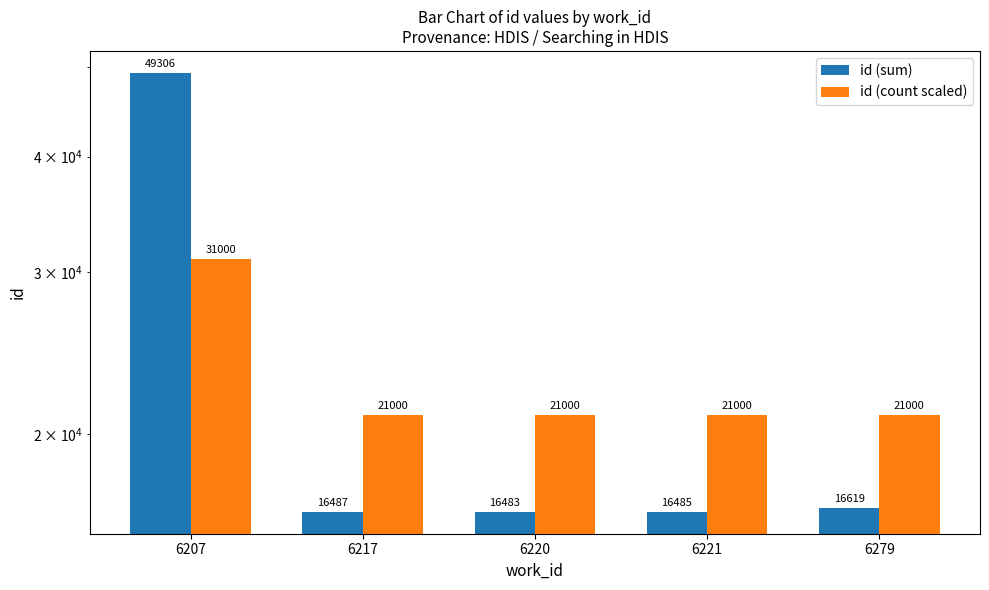

How many groups of bars are there?

5